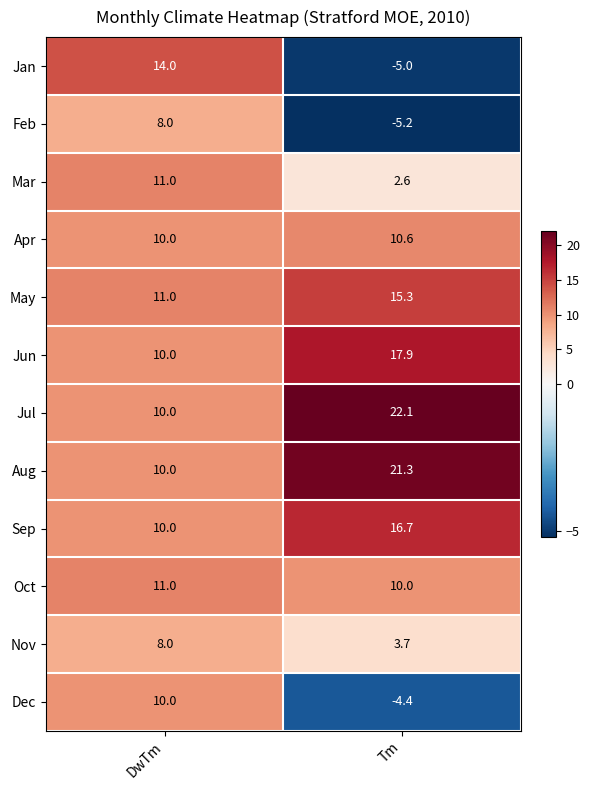

What is the difference between the Apr values at DwTm and Tm?

0.6